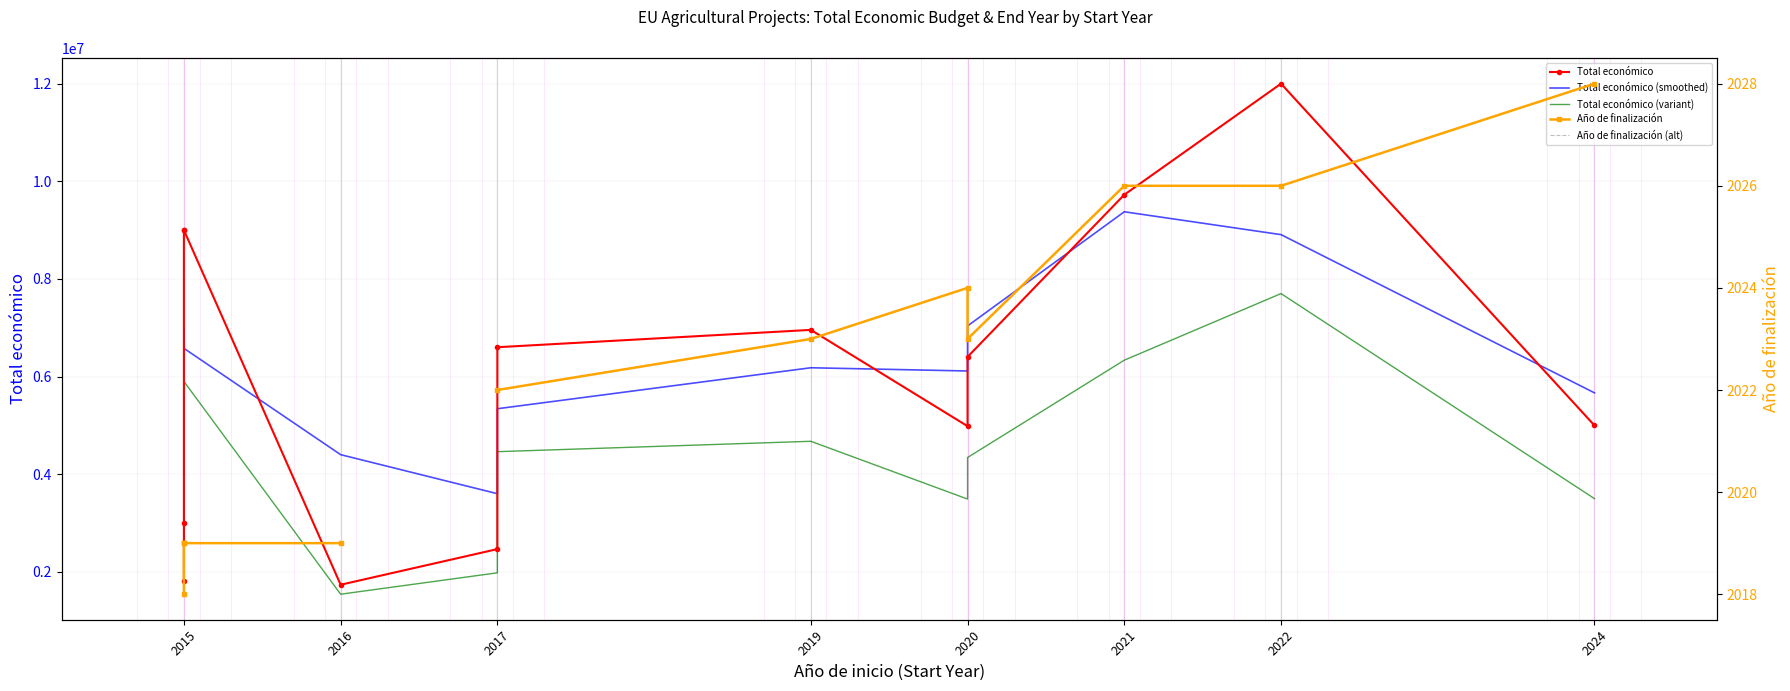

True or false: Total económico (variant) has more than 2 interior local peaks.

False